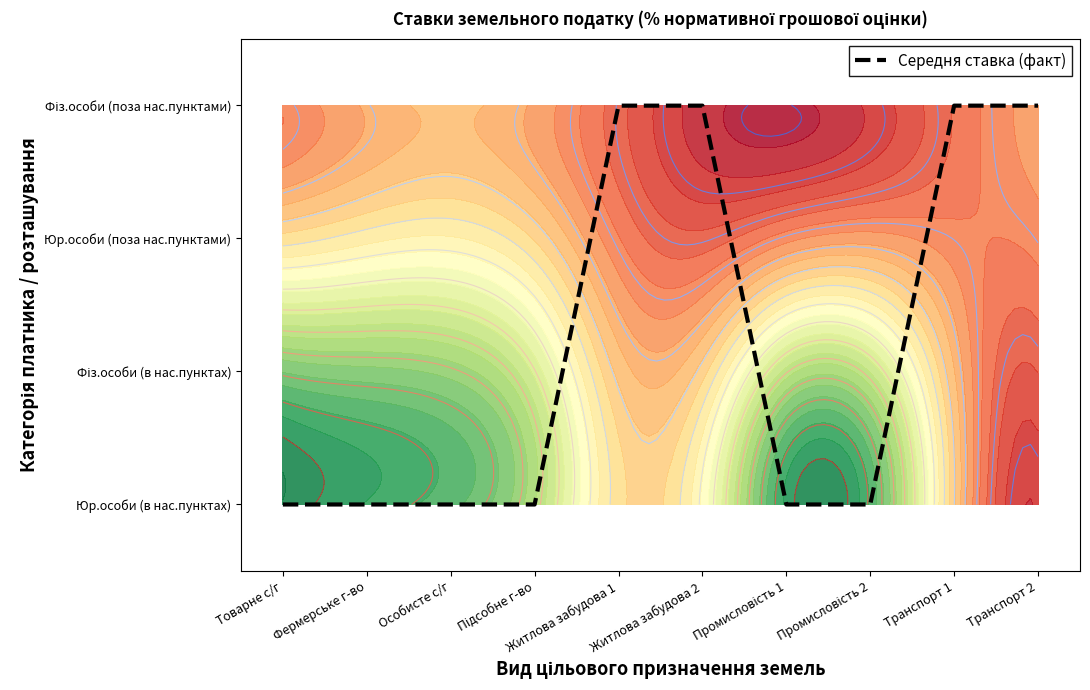

Rank the categories by value from lowest to highest.

Товарне с/г, Фермерське г-во, Особисте с/г, Підсобне г-во, Промисловість 1, Промисловість 2, Житлова забудова 1, Житлова забудова 2, Транспорт 1, Транспорт 2